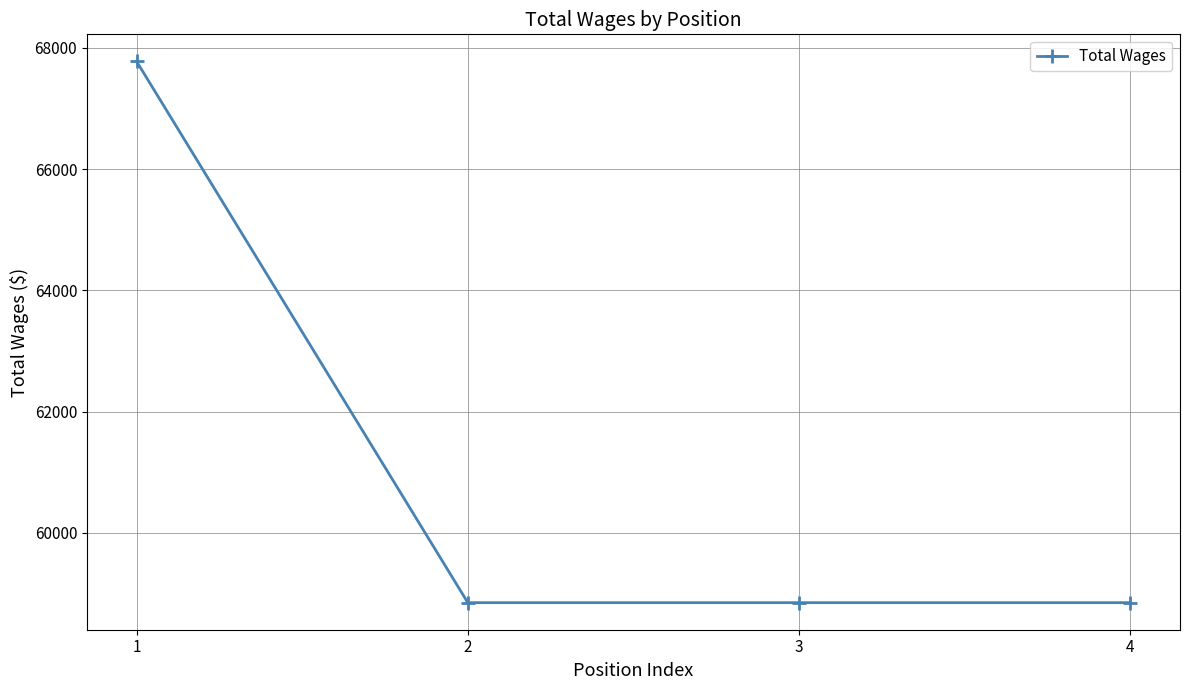

Which category has the highest value across all series?

1